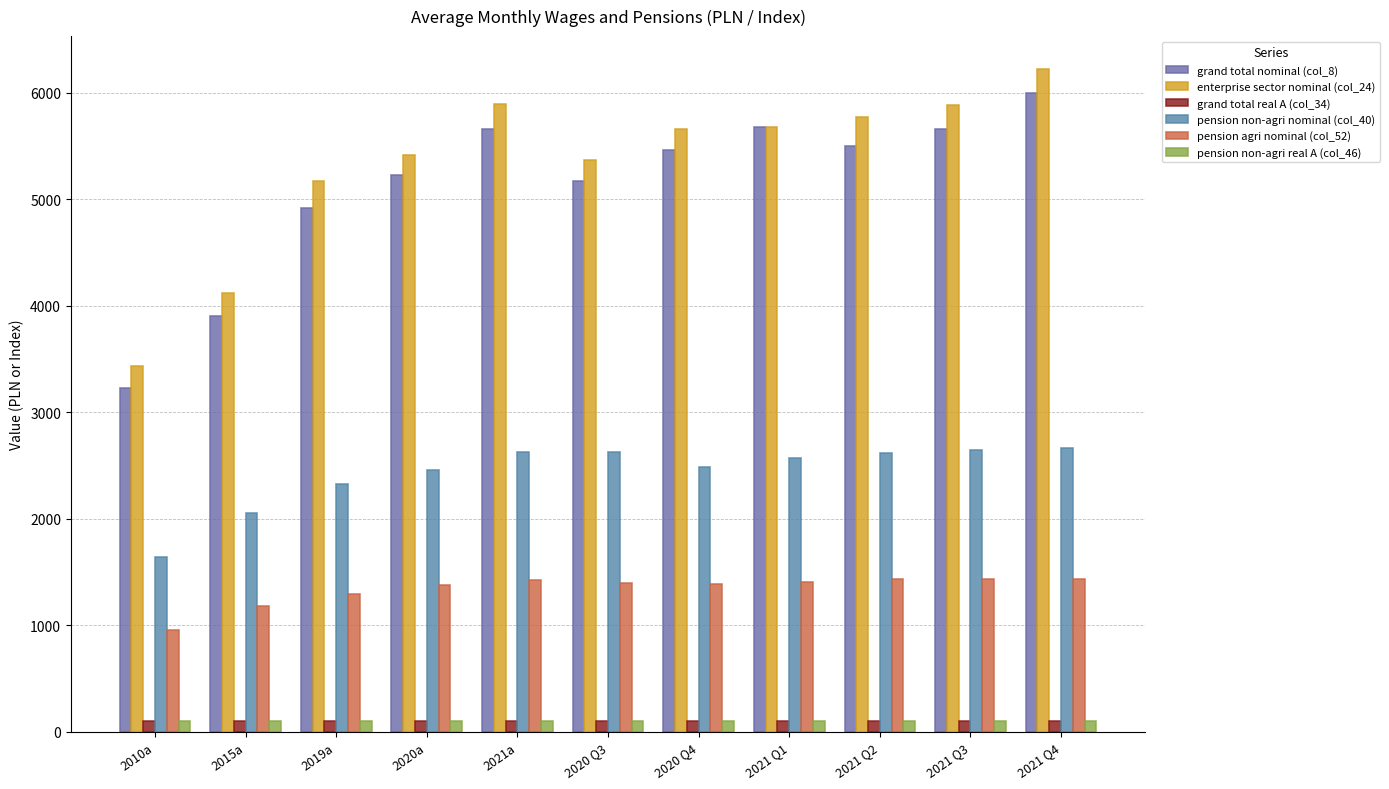

How many groups of bars are there?

11